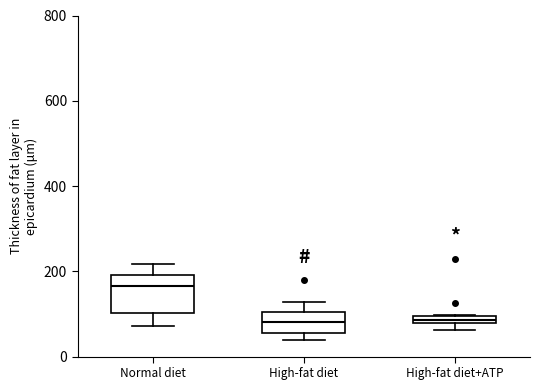

Comparing the boxes themselves (not the whiskers), which one is the tallest?

Normal diet